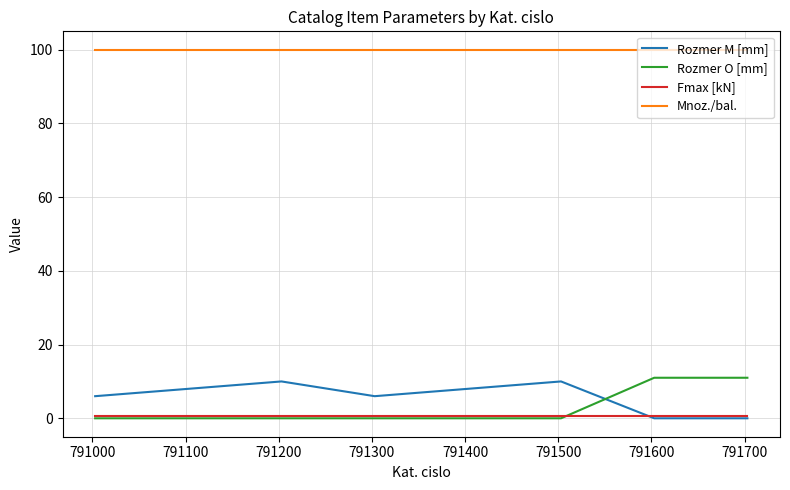

What is the maximum value for Mnoz./bal.?

100.0